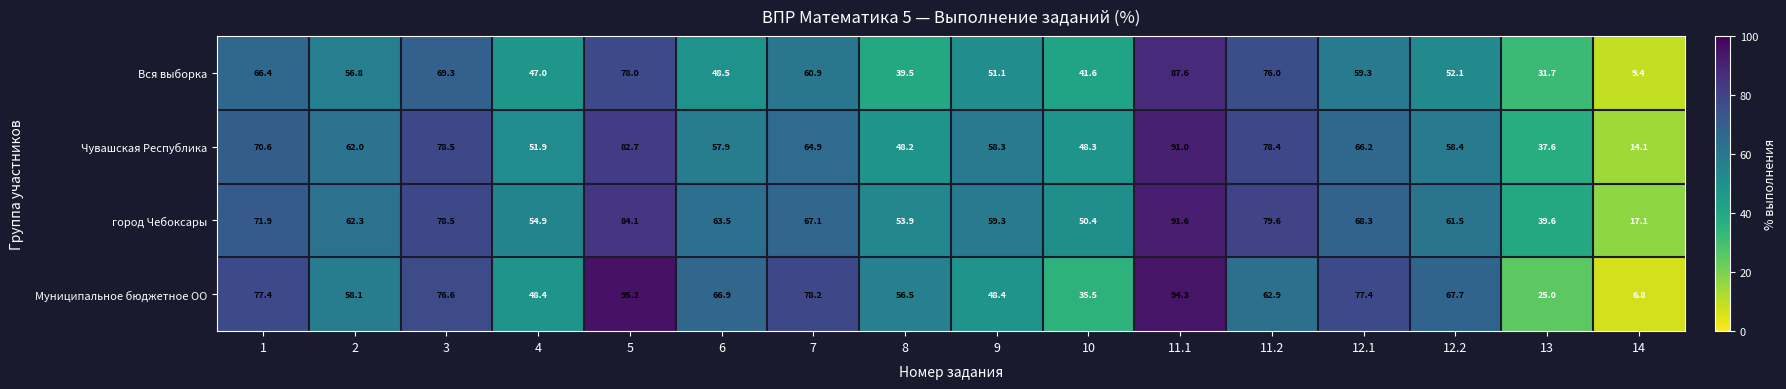

What is the maximum value shown in the chart?

95.2